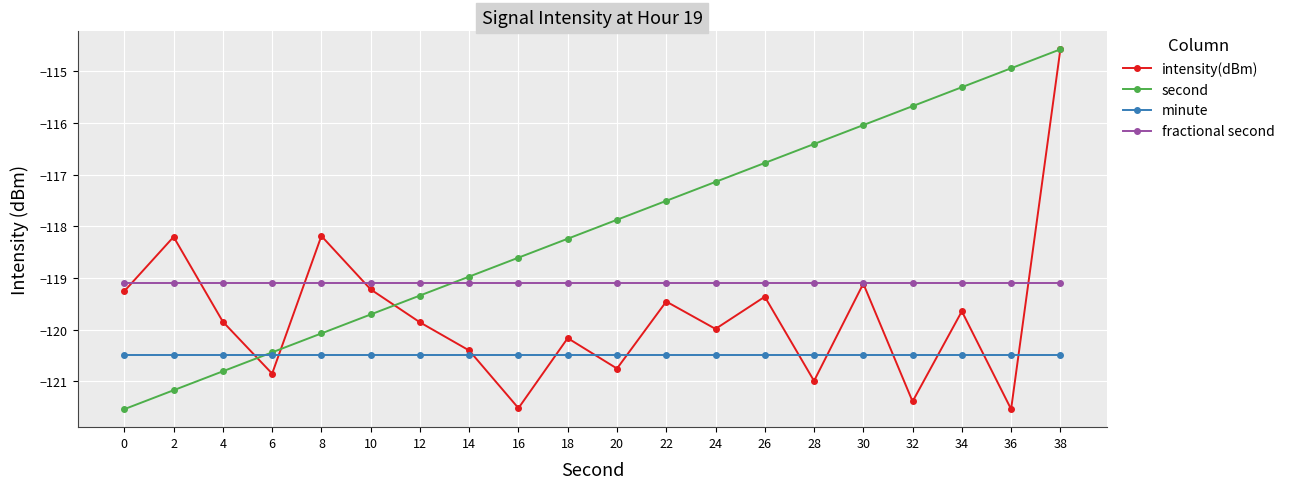

Which series changed the most between 14 and 28?

second